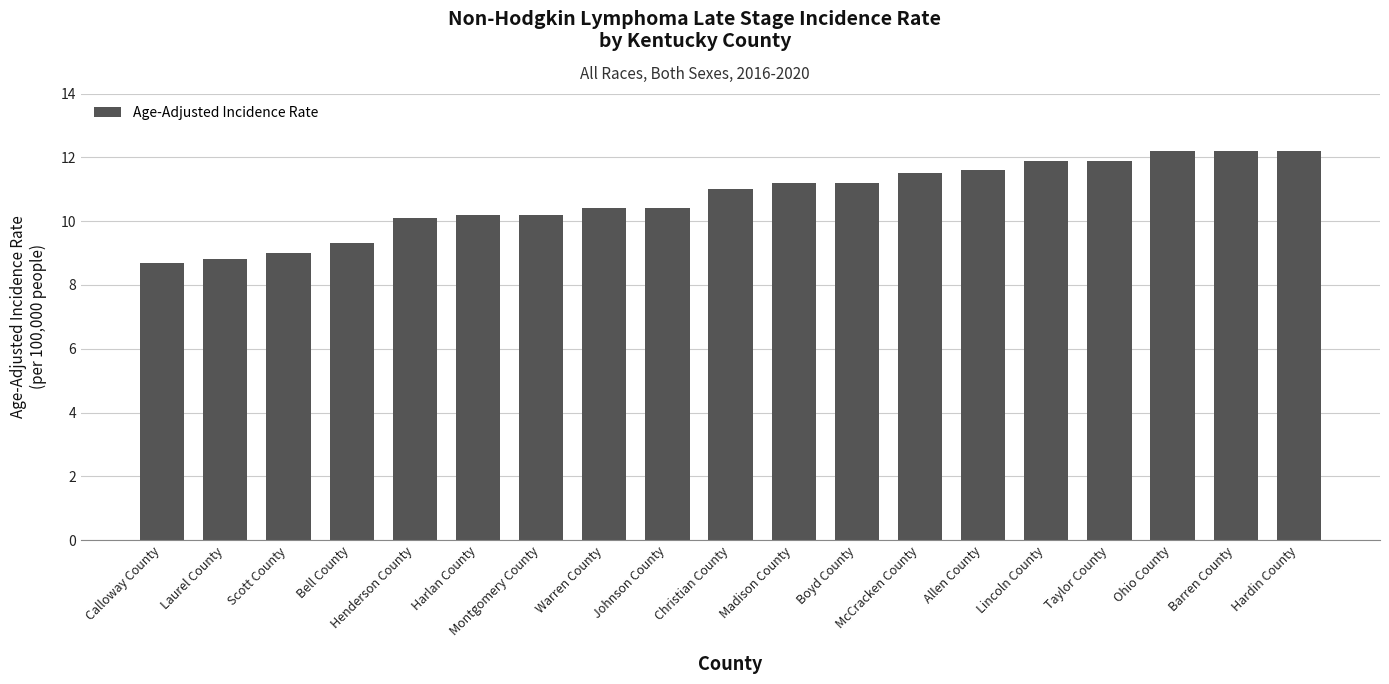

What is the label of the 19th bar from the right?

Calloway County